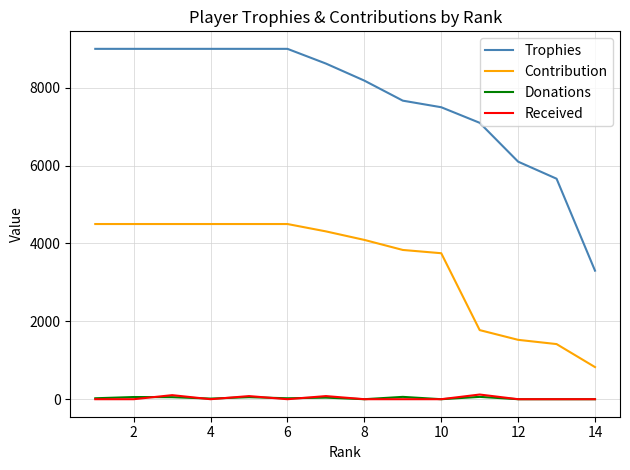

Is this an area chart (filled region under the line)?

No